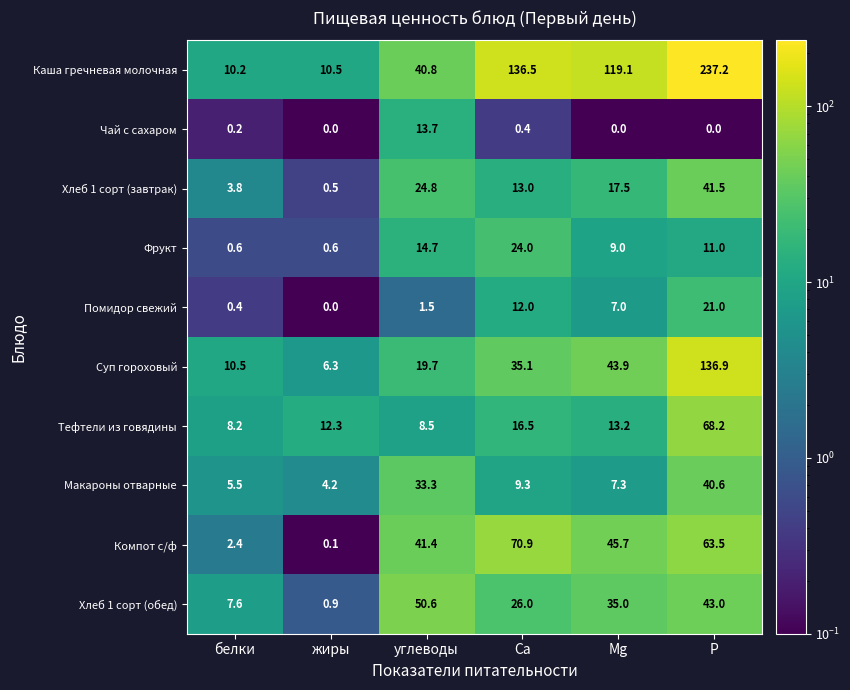

Read the Хлеб 1 сорт (обед) value at жиры.

0.9